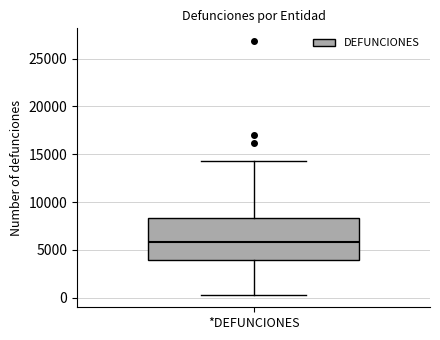

Where does the median line of the box for *DEFUNCIONES sit on the y-axis? The values are not printed on the chart, so give them approximately, as read against the axis.

6000